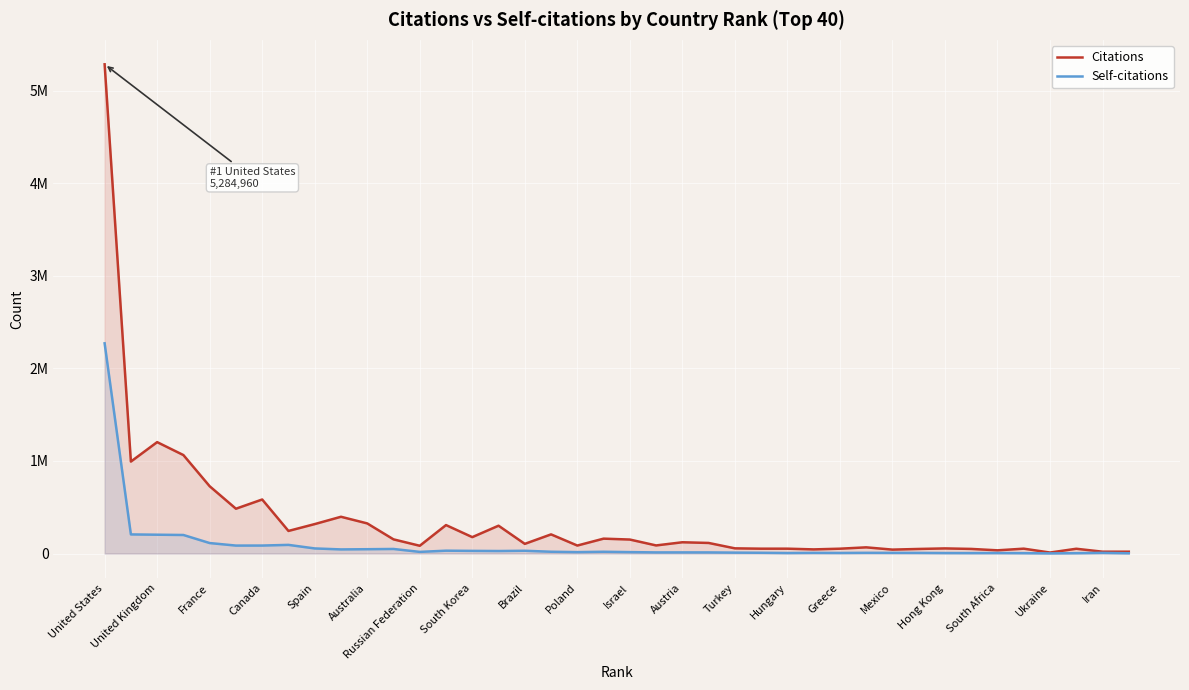

At how many categories does at least one series exceed 2789242?

1